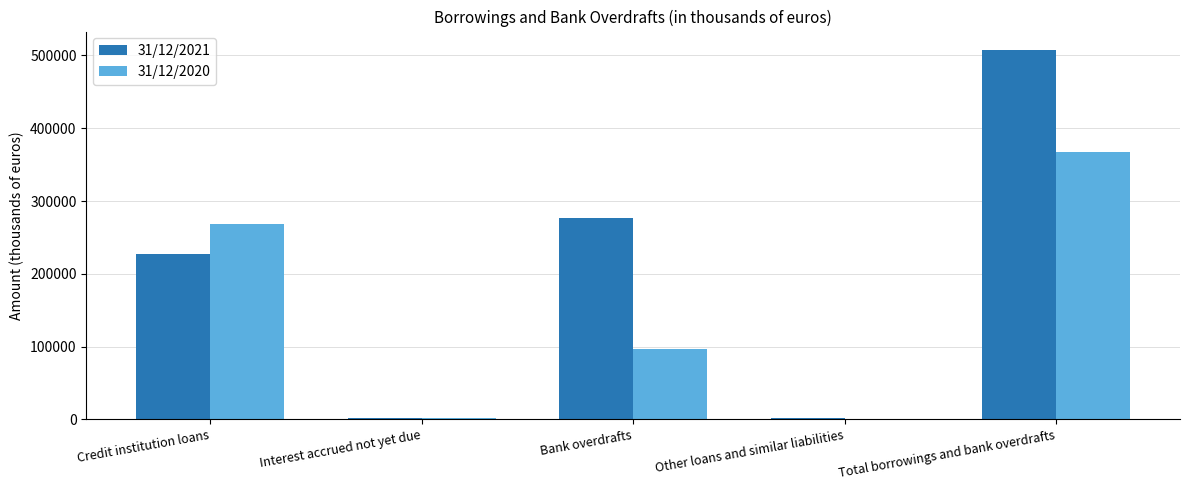

At which category is the sum across all series the highest?

Total borrowings and bank overdrafts